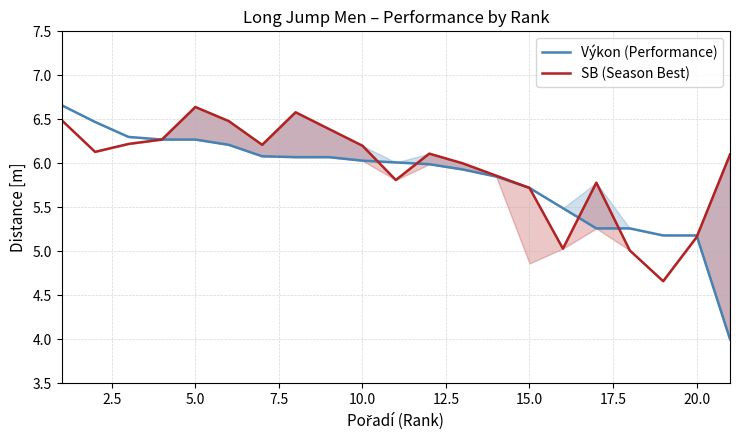

At how many categories does at least one series exceed 5?

21